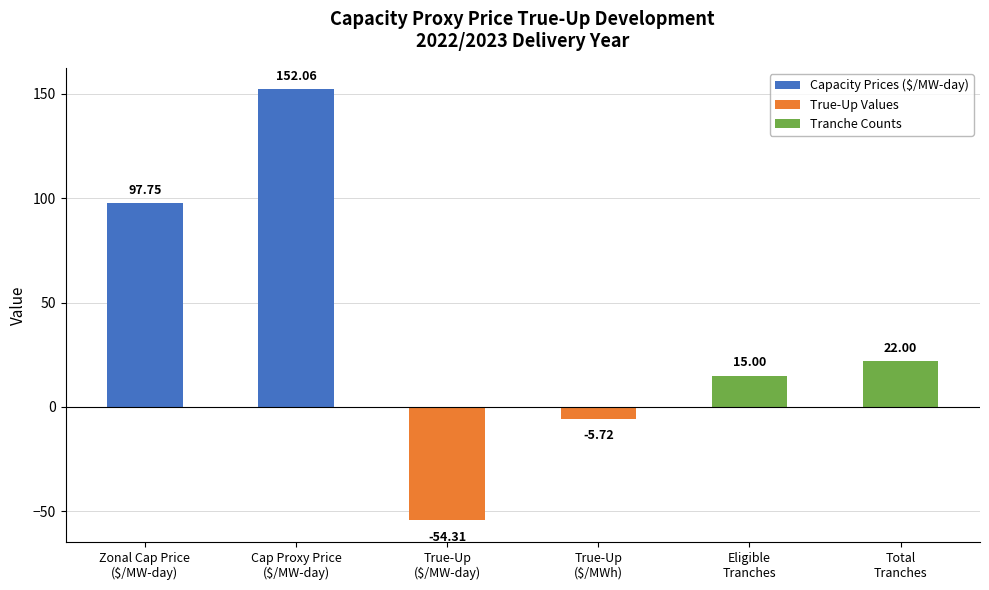

What is the value of the 2nd bar from the left?

152.1